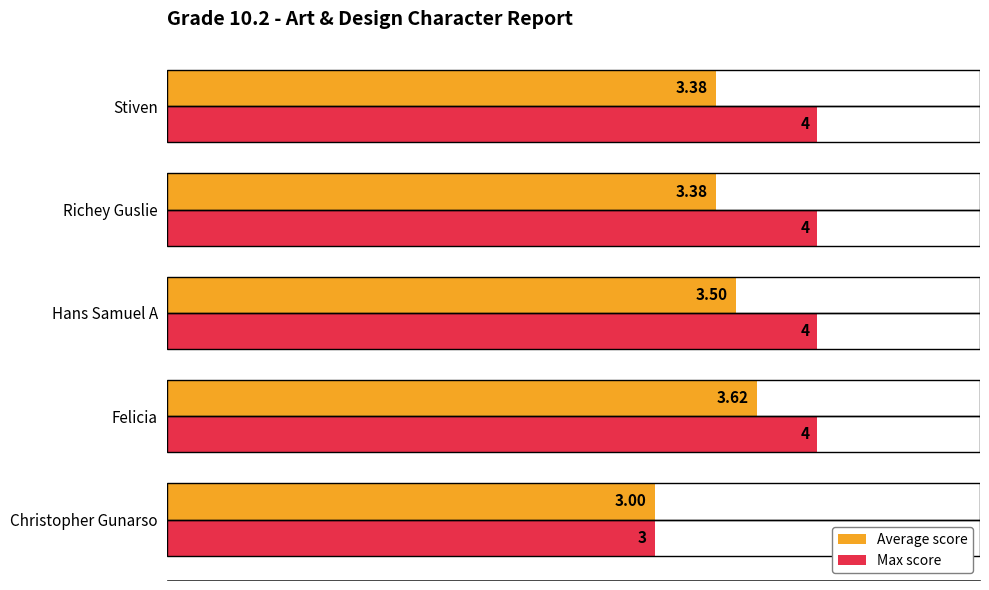

Which series has the largest range (max minus min)?

Max score